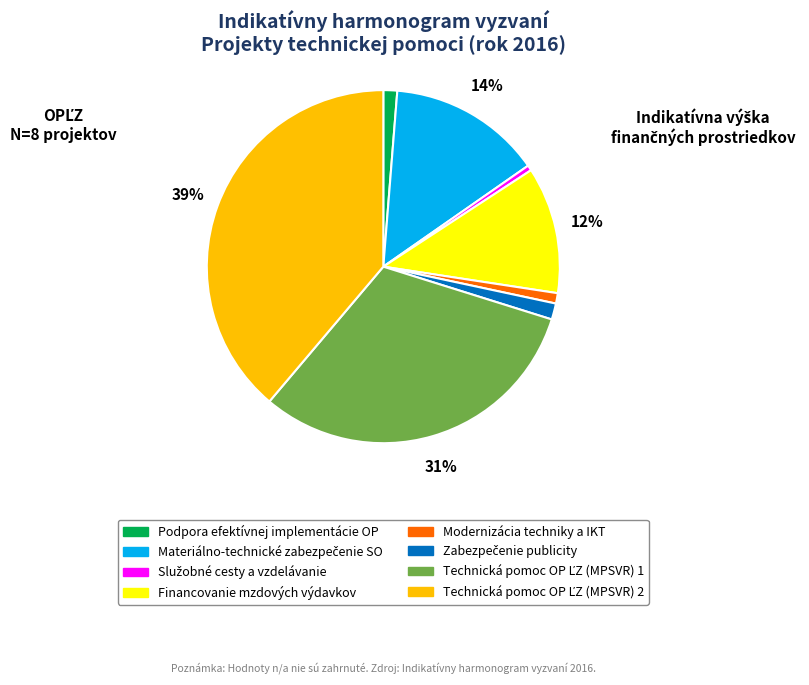

To the nearest percent, what portion does Modernizácia techniky a IKT represent?

1%